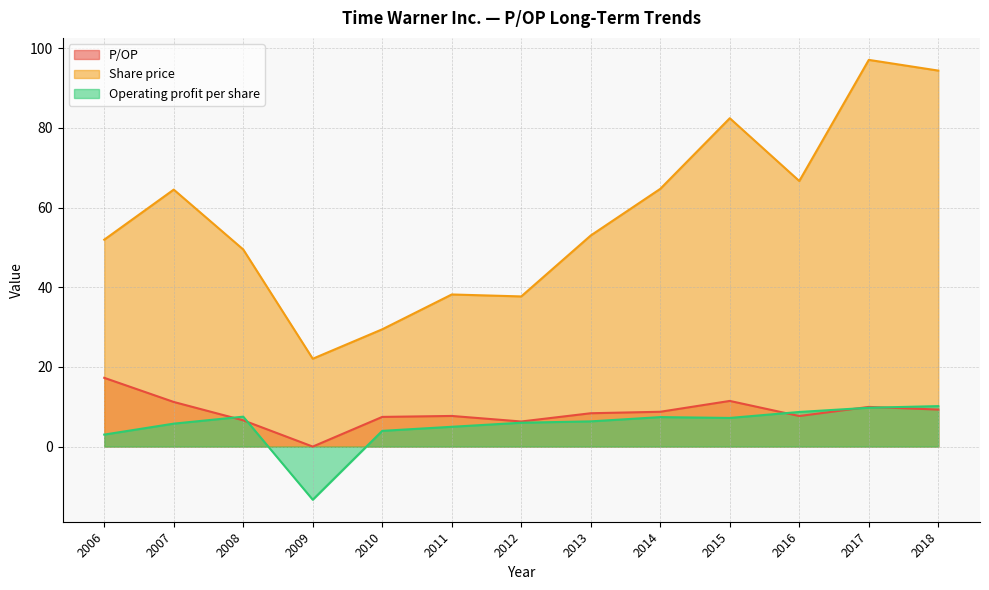

At which label does P/OP reach its minimum?

2009